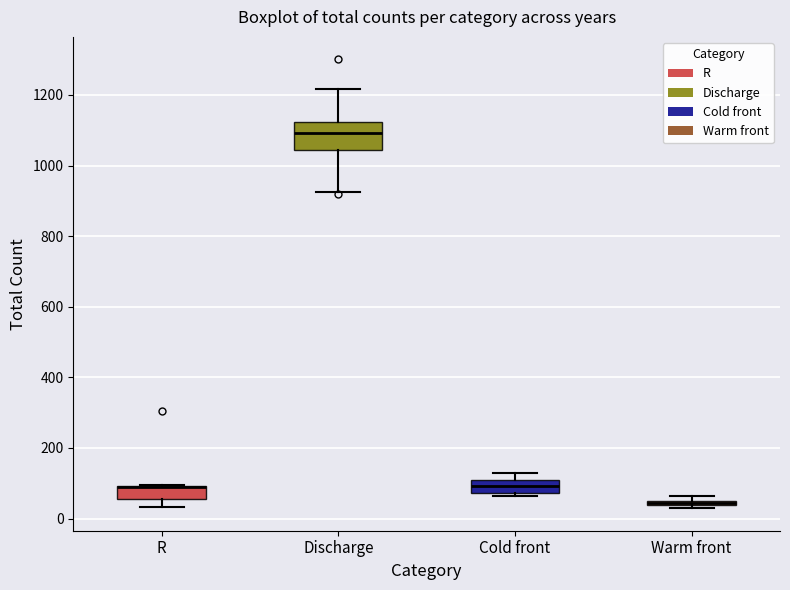

Where is the upper edge of the box for Cold front on the y-axis? The values are not printed on the chart, so give them approximately, as read against the axis.

100